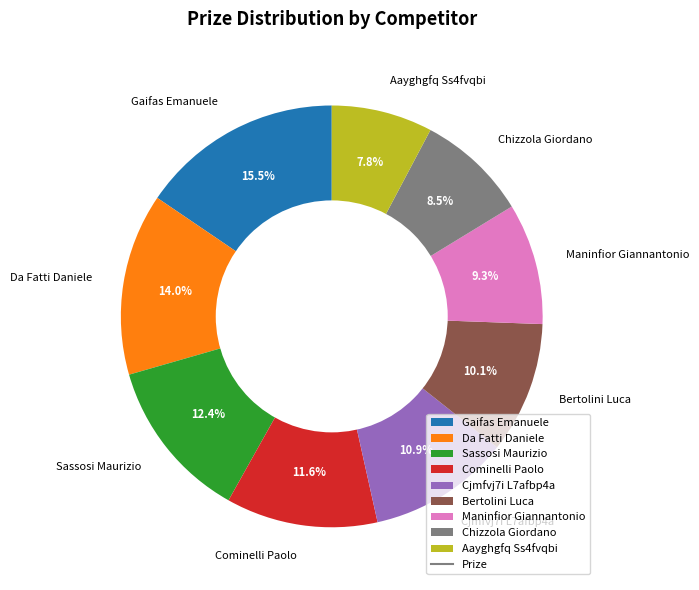

What portion of the pie excludes Gaifas Emanuele?

84.5%